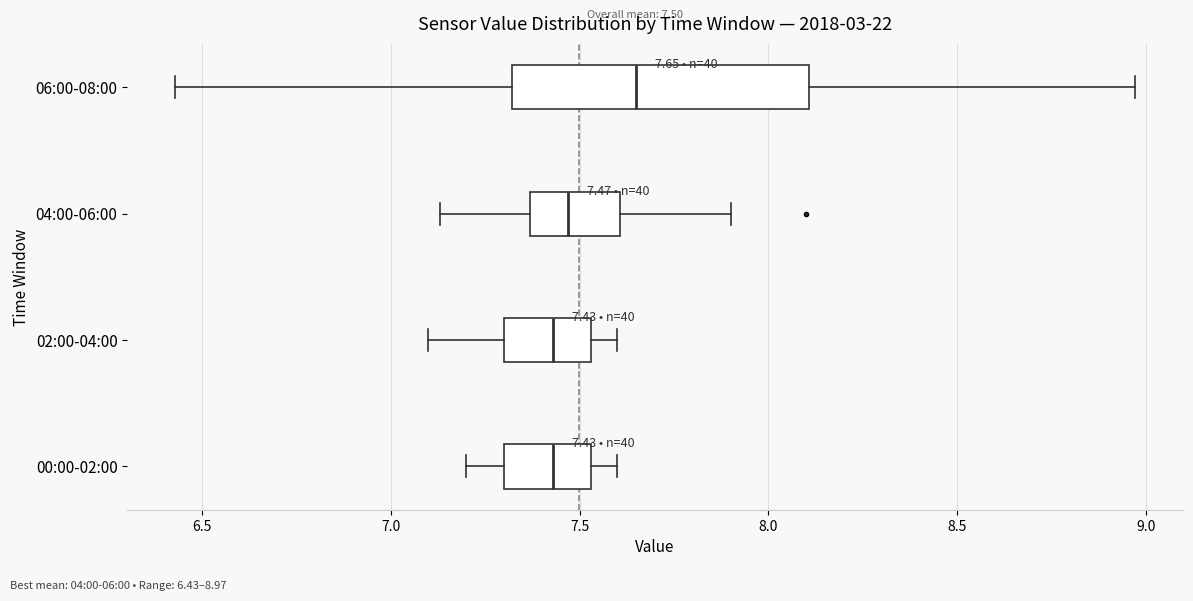

Comparing the boxes themselves (not the whiskers), which one is the widest?

06:00-08:00